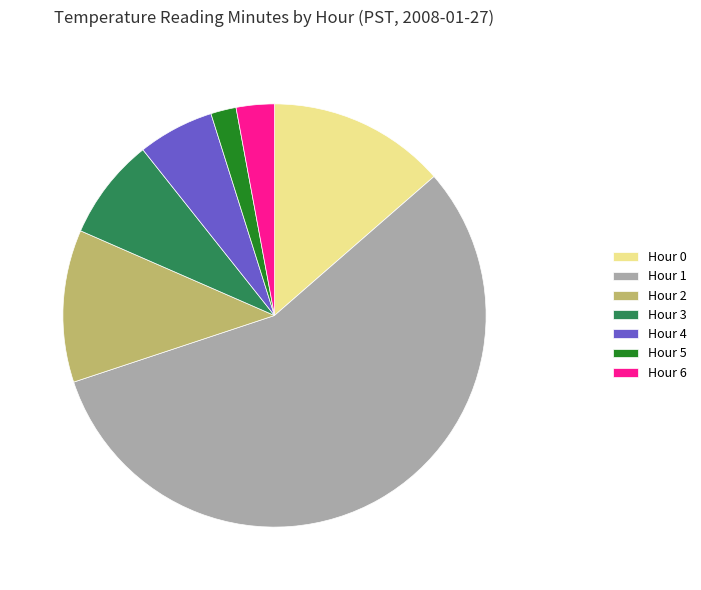

Do Hour 4 and Hour 2 together represent more than half of the pie?

No